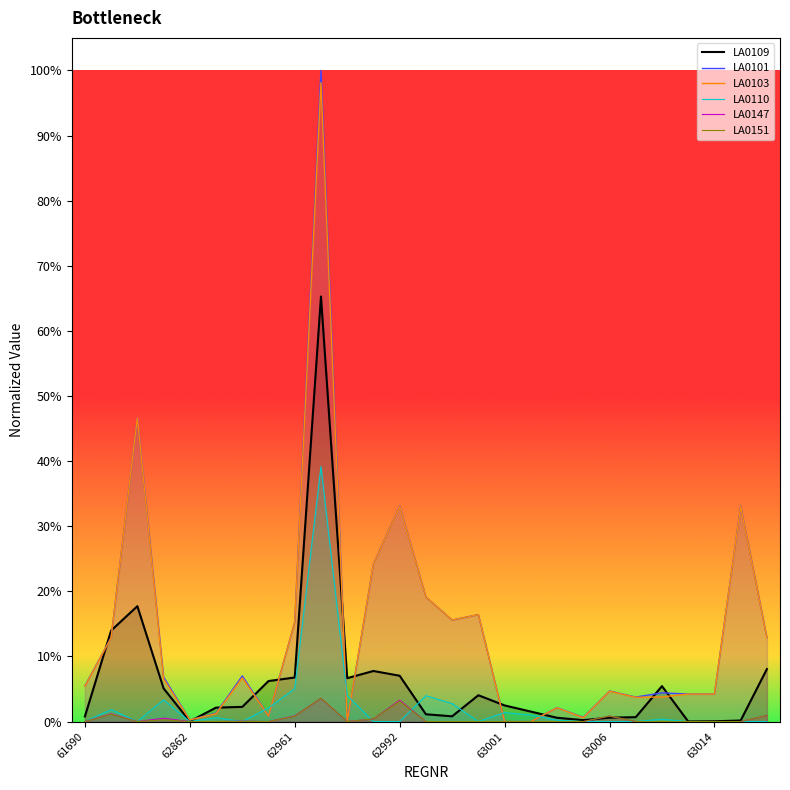

What are all the series names shown in the legend?

LA0109, LA0101, LA0103, LA0110, LA0147, LA0151